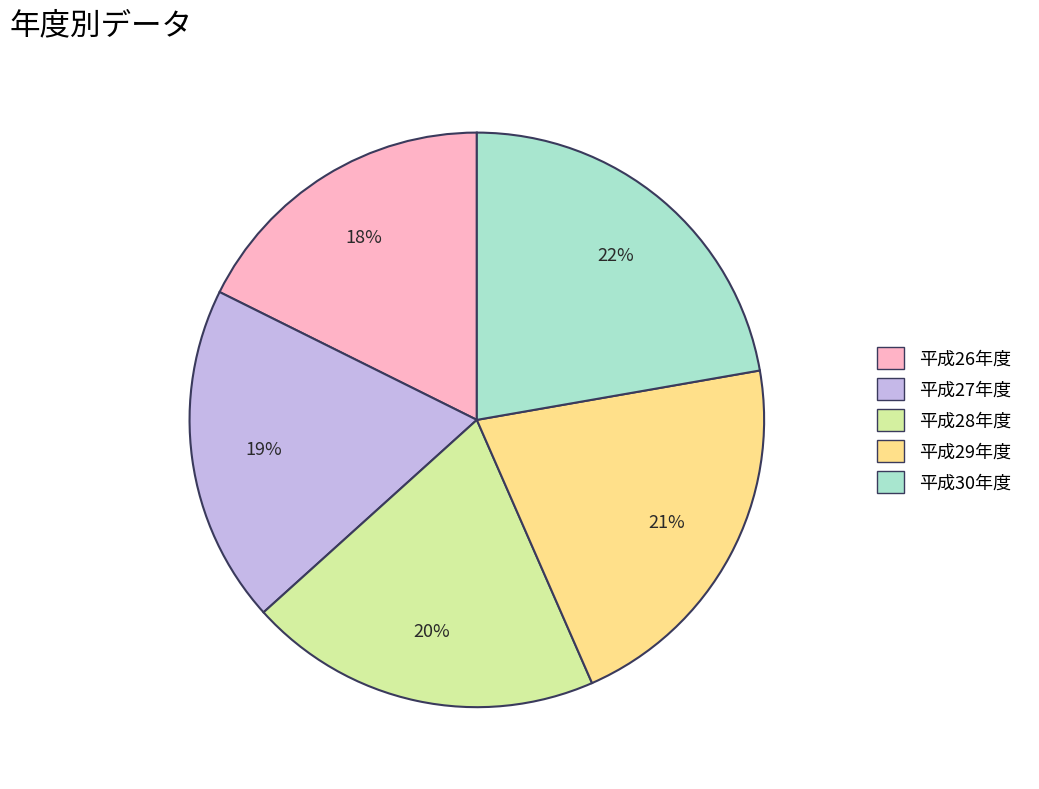

Rank the categories by value from highest to lowest.

平成30年度, 平成29年度, 平成28年度, 平成27年度, 平成26年度